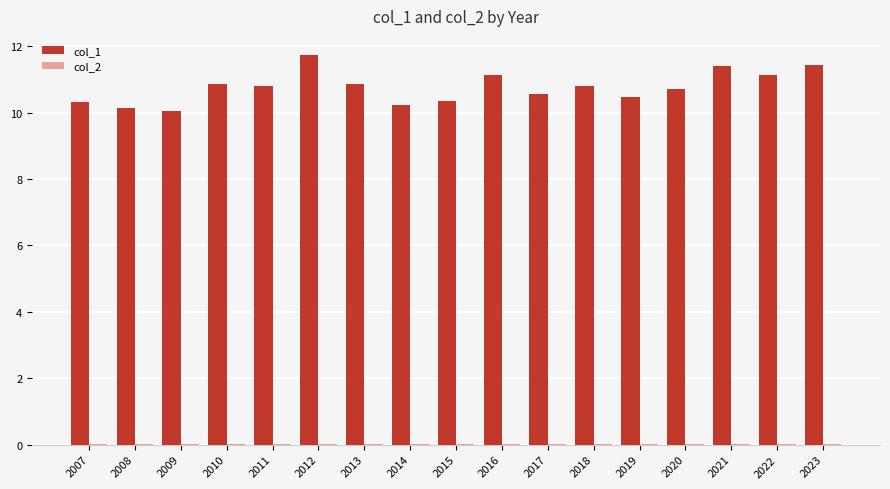

Which series has the largest total across all categories?

col_1